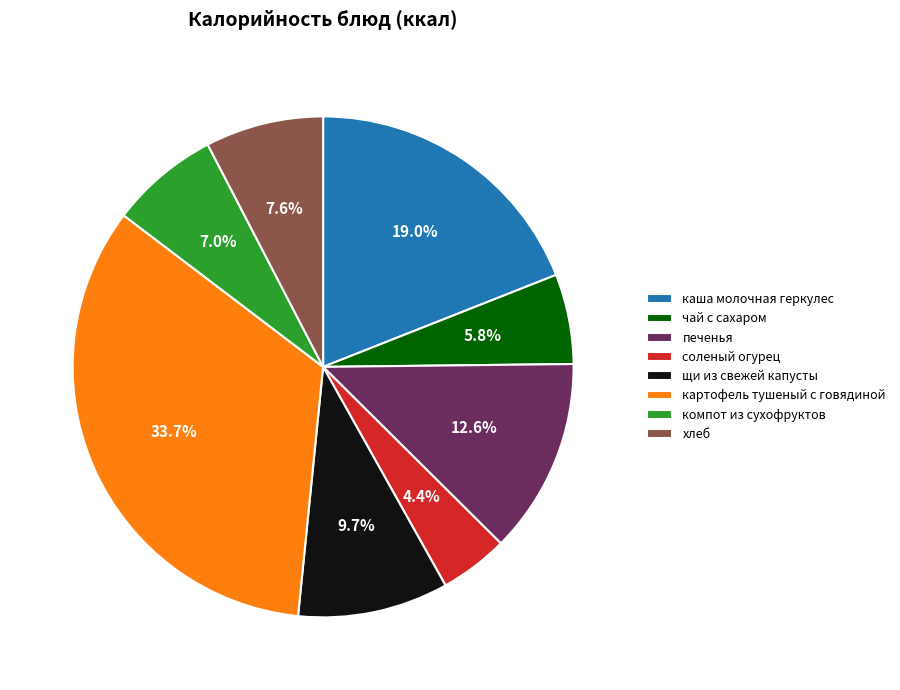

Is the sum of щи из свежей капусты and компот из сухофруктов greater than half?

No